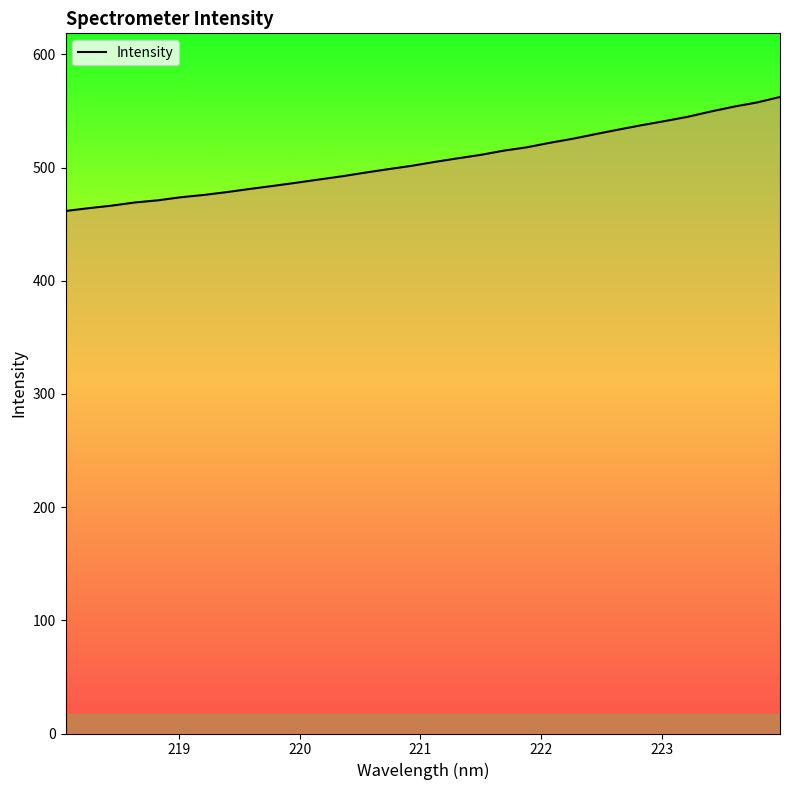

What is the maximum value shown in the chart?

562.4